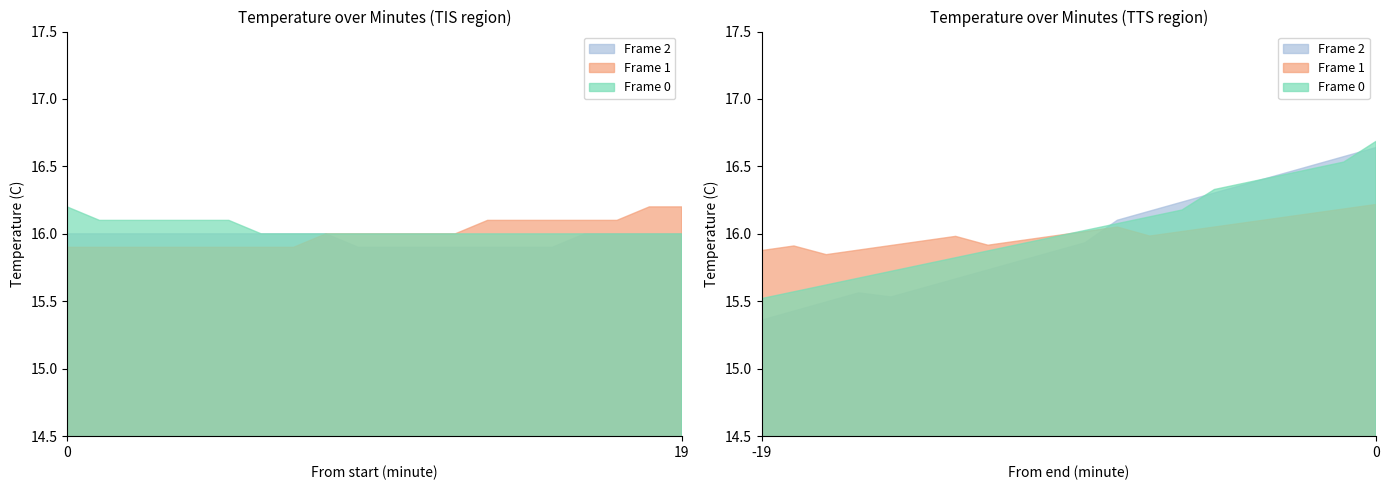

Reading right to left, what are all the values shown in this chart?

Frame 0: 19=16.0	18=16.0	17=16.0	16=16.0	15=16.0	14=16.0	13=16.0	12=16.0	11=16.0	10=16.0	9=16.0	8=16.0	7=16.0	6=16.0	5=16.1	4=16.1	3=16.1	2=16.1	1=16.1	0=16.2
Frame 1: 19=16.2	18=16.2	17=16.1	16=16.1	15=16.1	14=16.1	13=16.1	12=16.0	11=16.0	10=16.0	9=16.0	8=16.0	7=15.9	6=15.9	5=15.9	4=15.9	3=15.9	2=15.9	1=15.9	0=15.9
Frame 2: 19=16.0	18=16.0	17=16.0	16=16.0	15=15.9	14=15.9	13=15.9	12=15.9	11=15.9	10=15.9	9=15.9	8=16.0	7=16.0	6=16.0	5=16.0	4=16.0	3=16.0	2=16.0	1=16.0	0=16.0